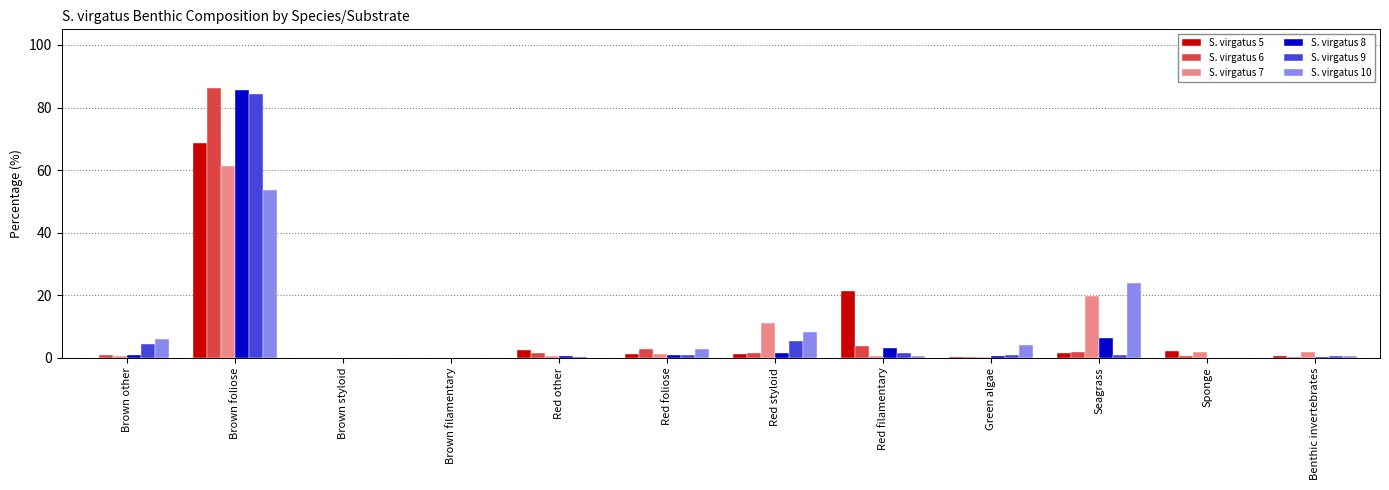

Which category has the highest value in the S. virgatus 5 series?

Brown foliose